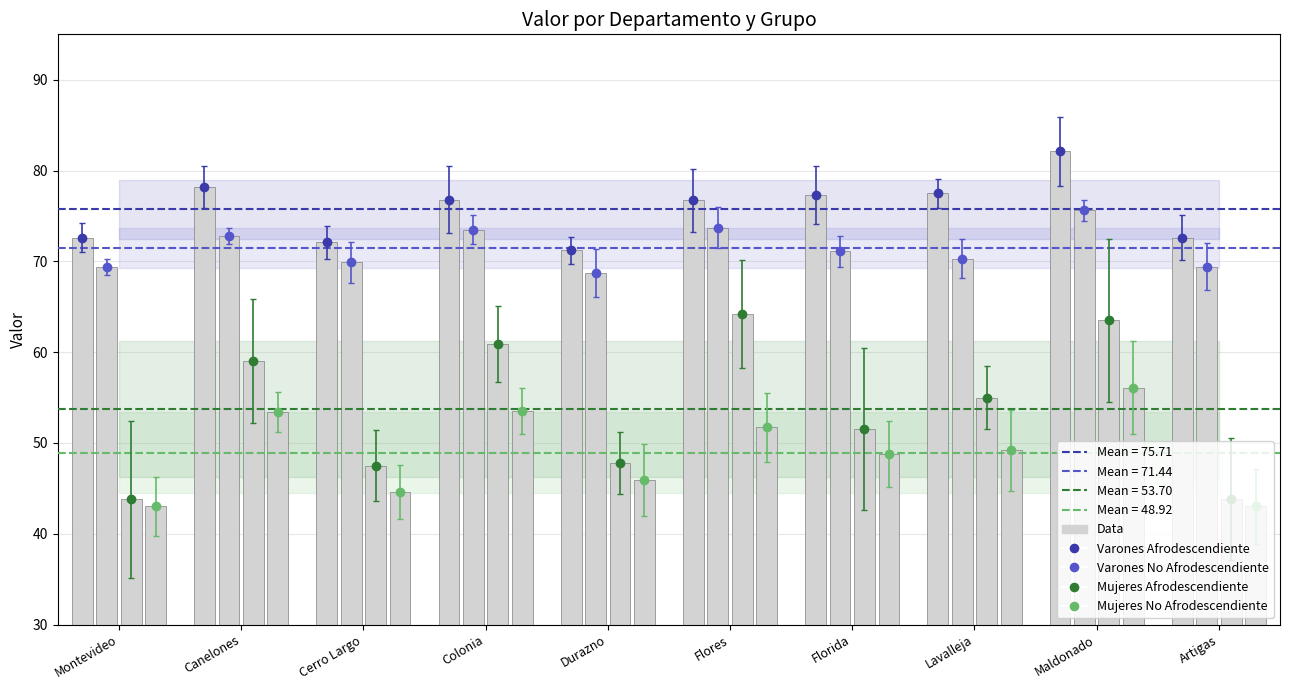

At which label is Mujeres Afrodescendiente closest to 54?

Lavalleja